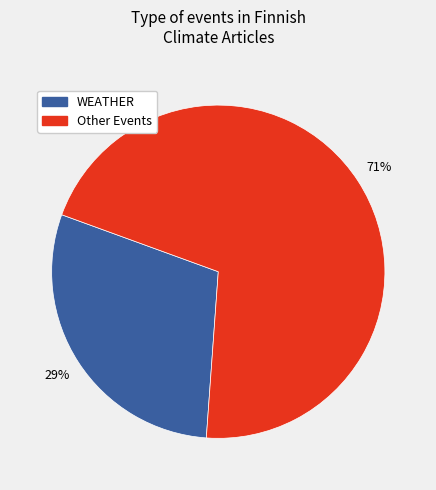

Is there any slice that represents more than half of the pie?

Yes